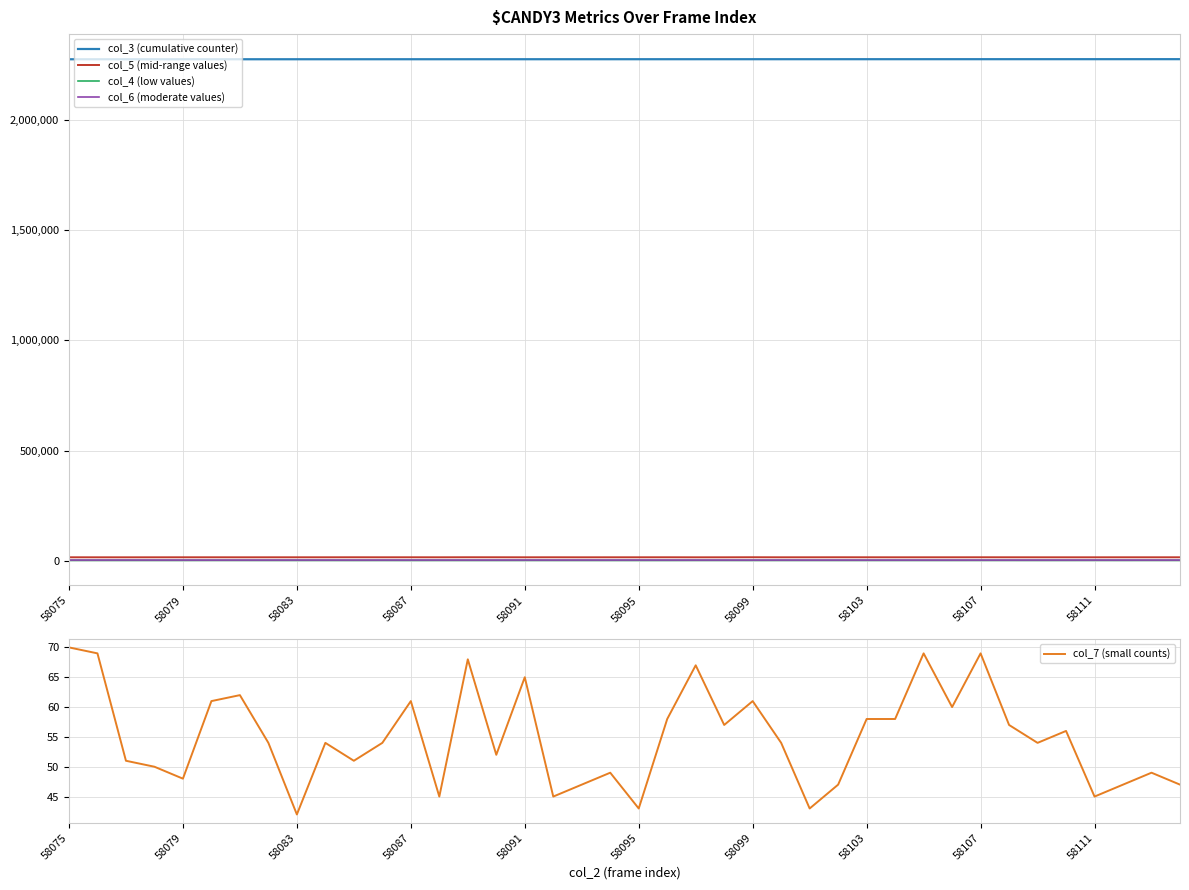

How many series are shown in this chart?

5